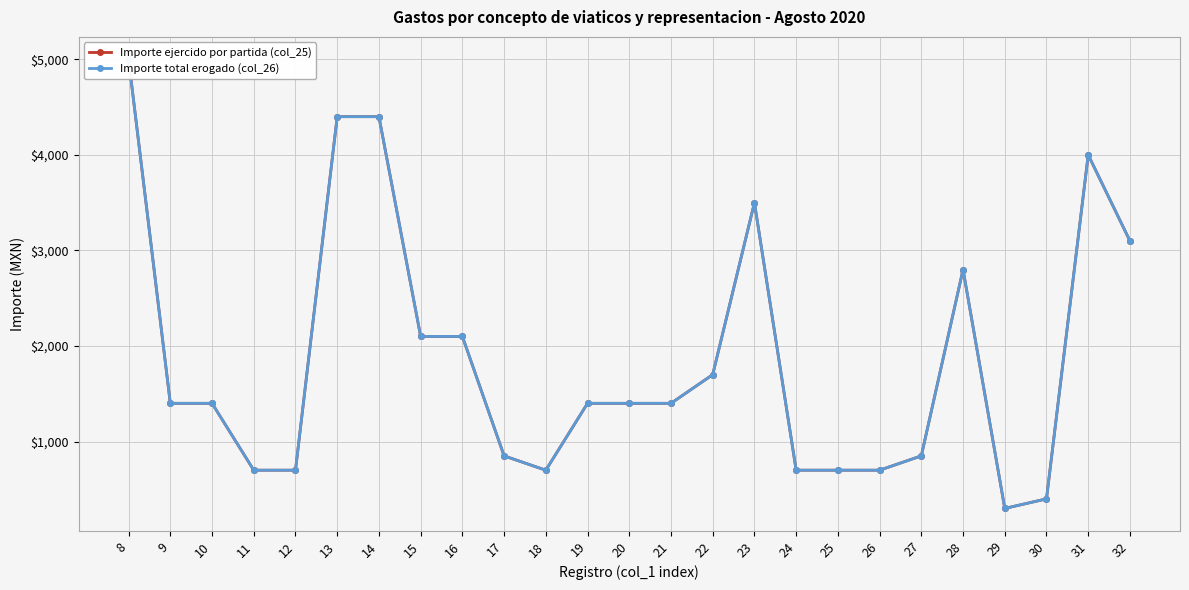

At how many categories does at least one series exceed 3297?

5